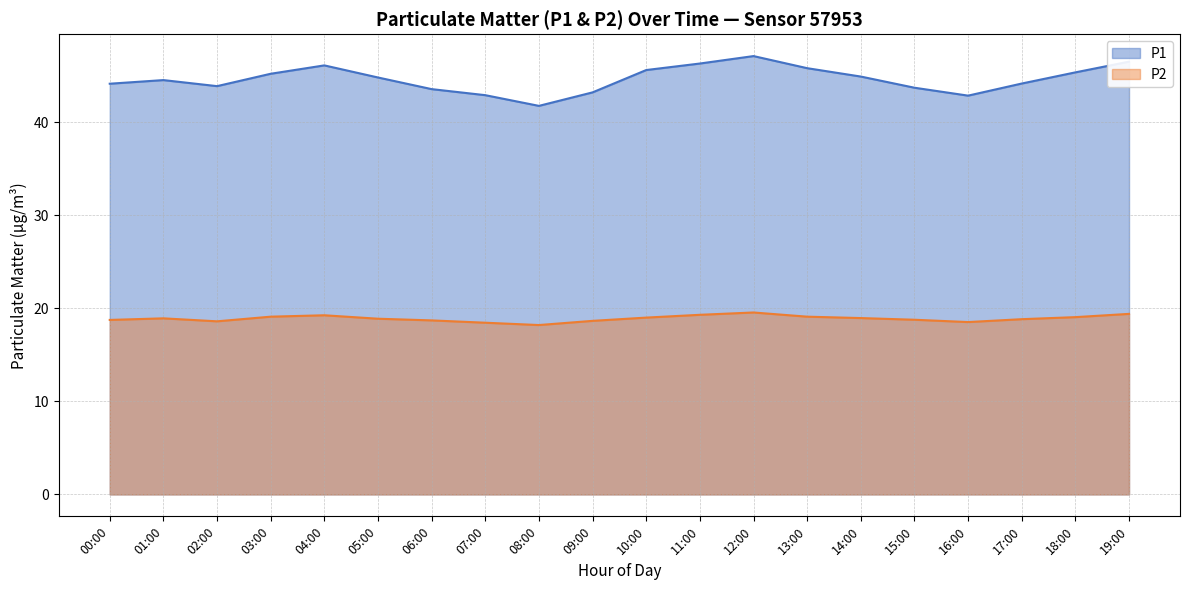

Which series has the largest total across all categories?

P1